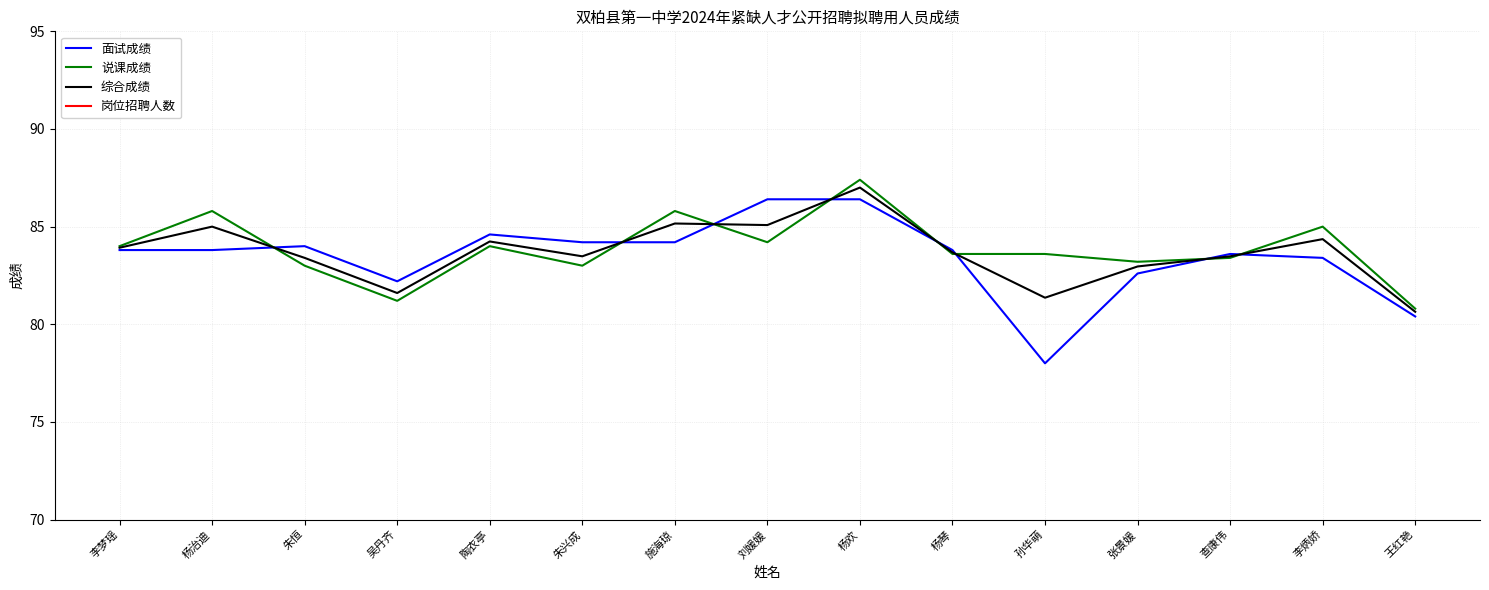

How many interior local valleys does the 综合成绩 series have?

4